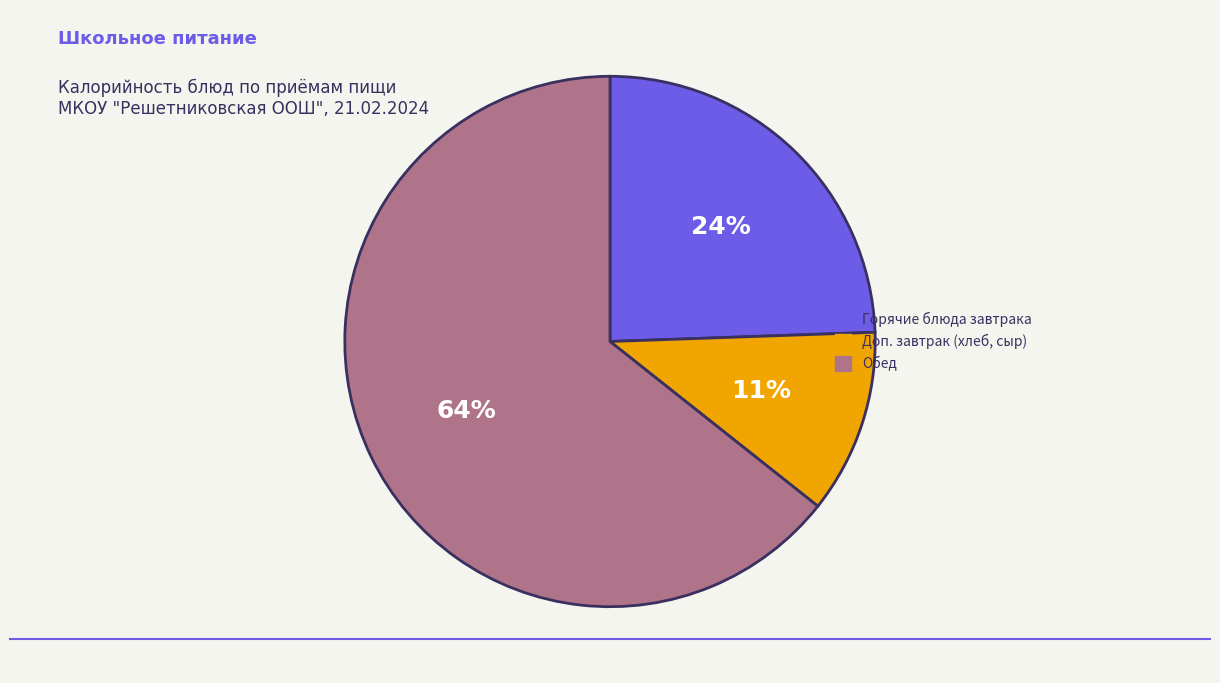

What is the smallest slice in the pie chart?

Доп. завтрак (хлеб, сыр)